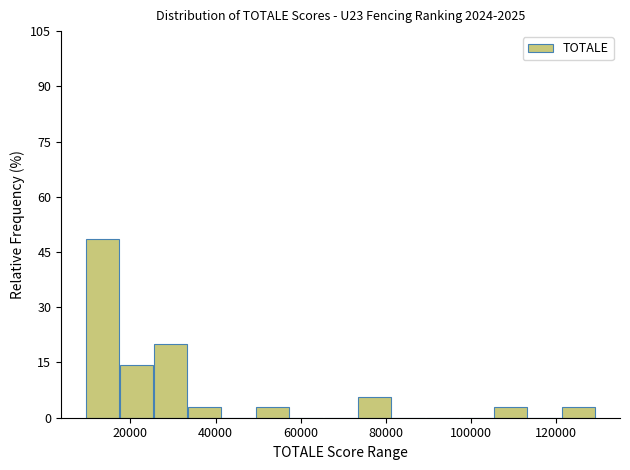

Read against the x-axis, roughly where is the centre of the tallest bar?

14000